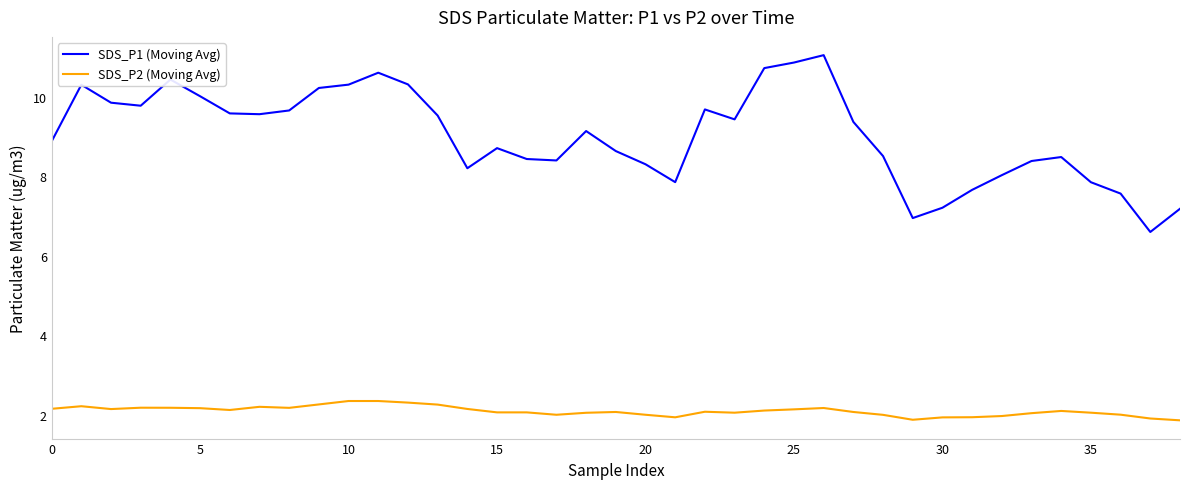

What is the difference between the maximum and minimum values in the SDS_P2 (Moving Avg) series?

0.5